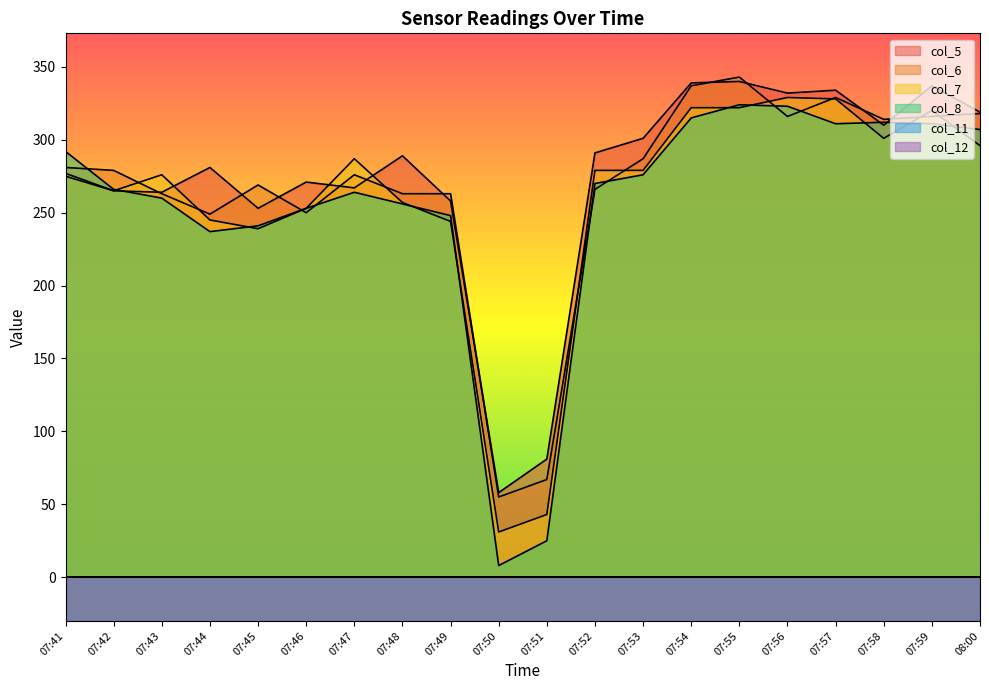

The col_7 series shows 69 at 07:51. True or false?

False